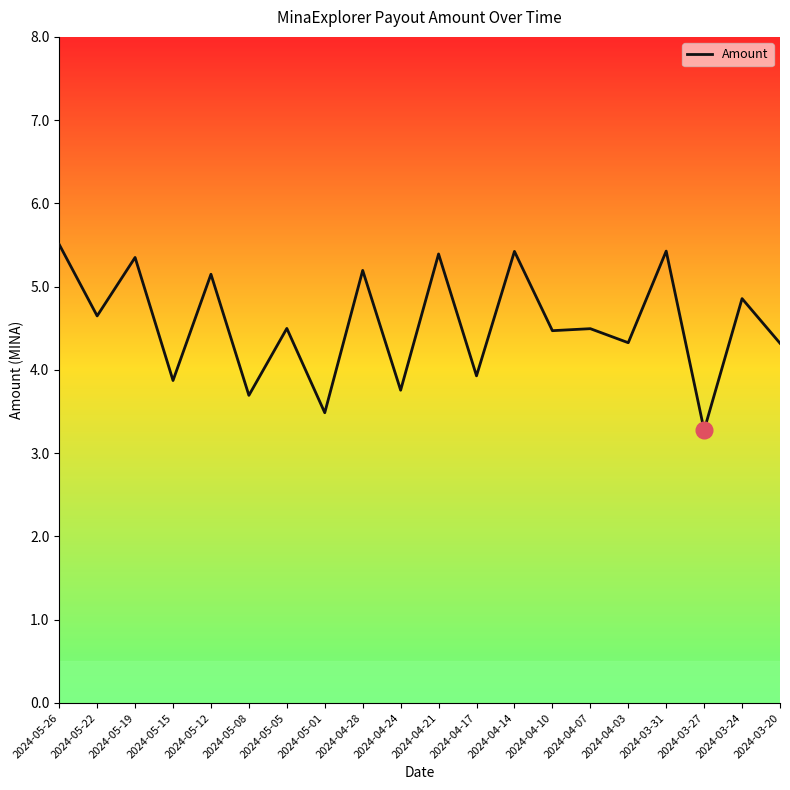

What is the sum of the values at 2024-05-15 and 2024-03-24?

8.7